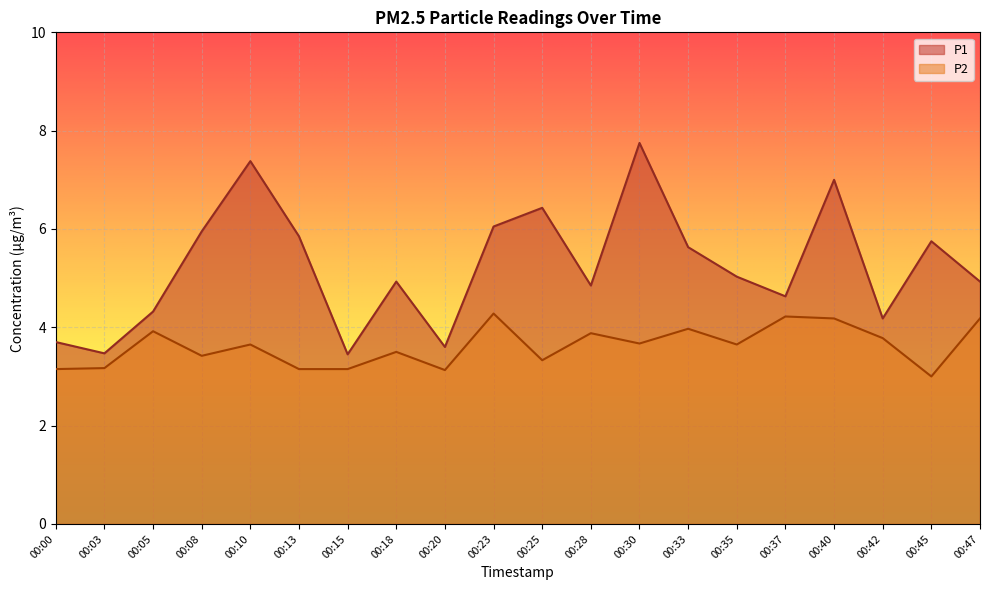

How many data points in P1 are above 5?

10